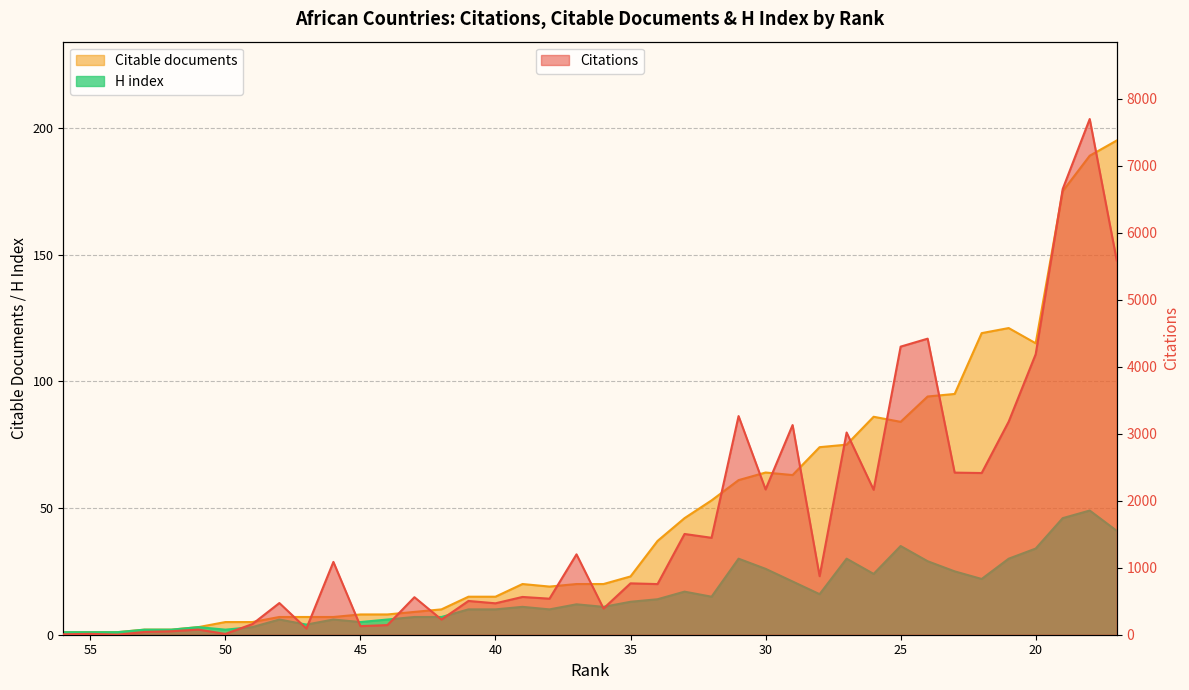

Which series has the largest total across all categories?

Citations